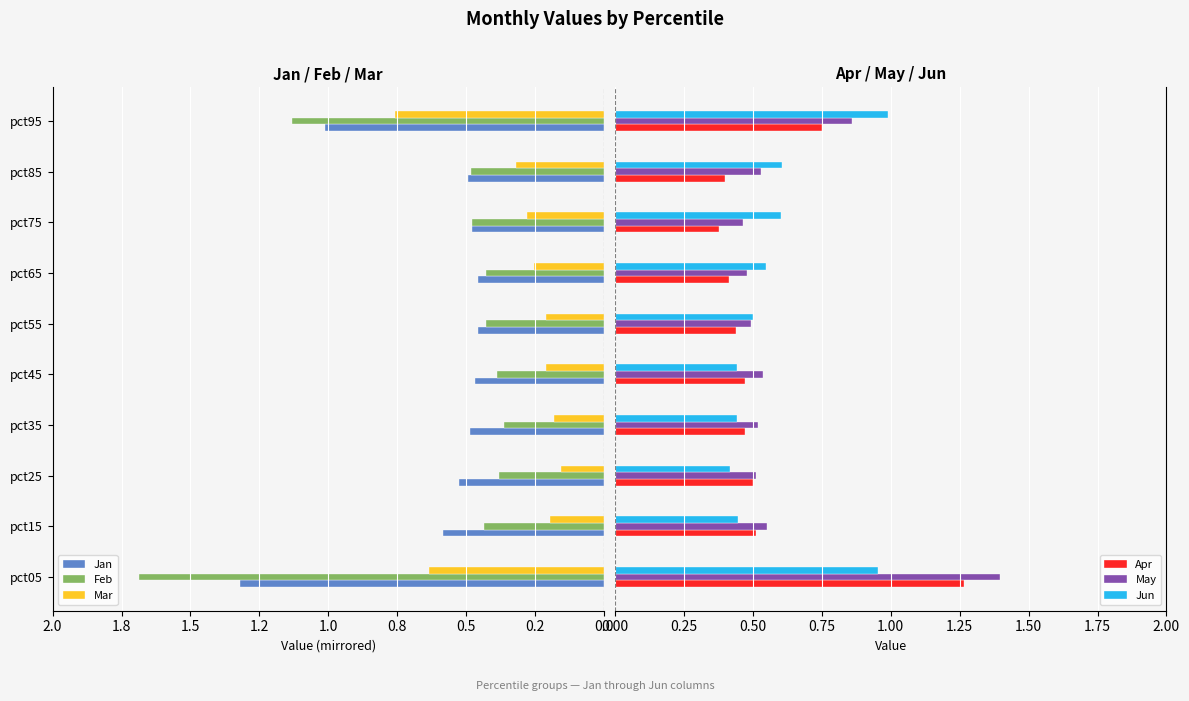

Which series has the largest range (max minus min)?

Feb